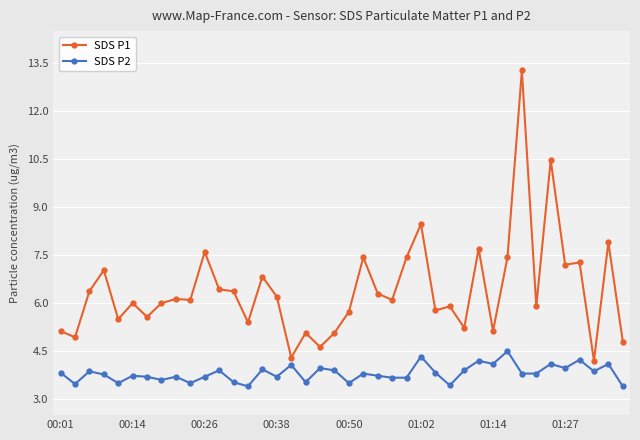

List the series in order of their peak value, highest first.

SDS P1, SDS P2